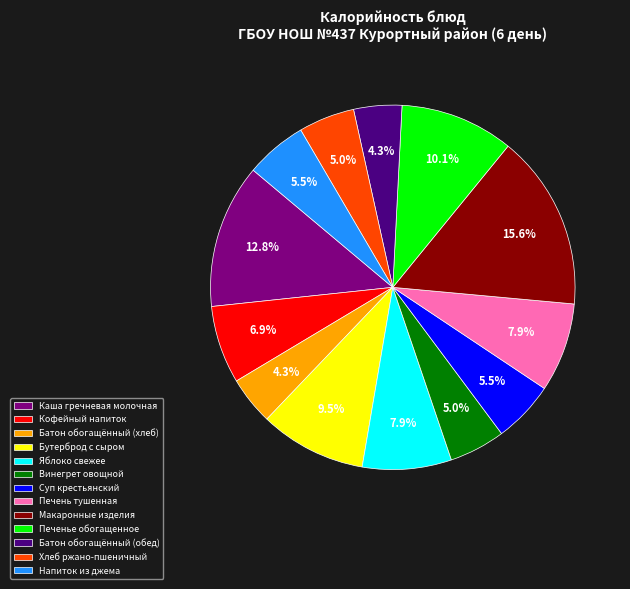

Which slice is the largest?

Макаронные изделия